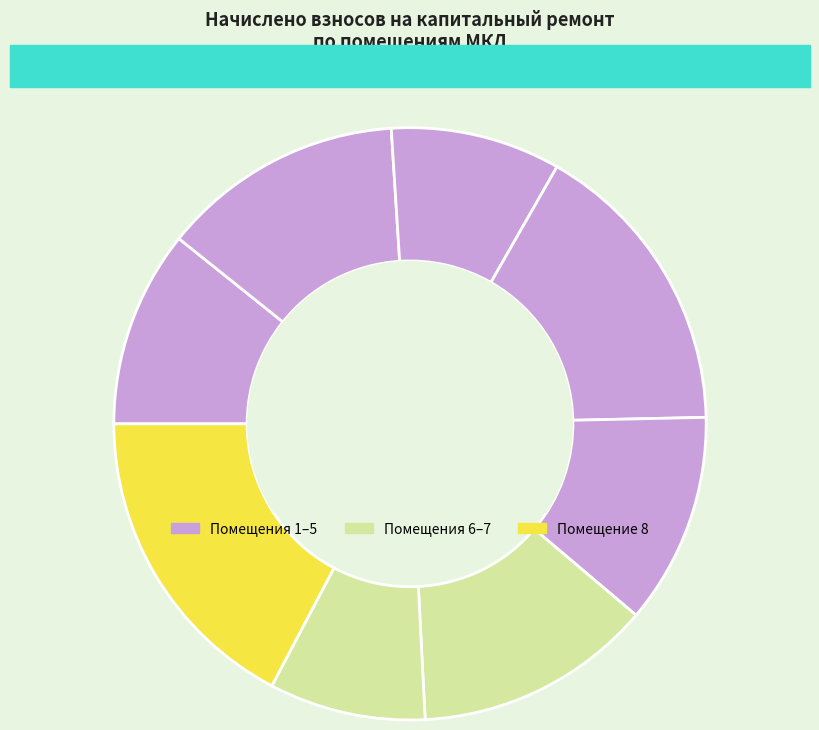

How many slices are in this pie chart?

8